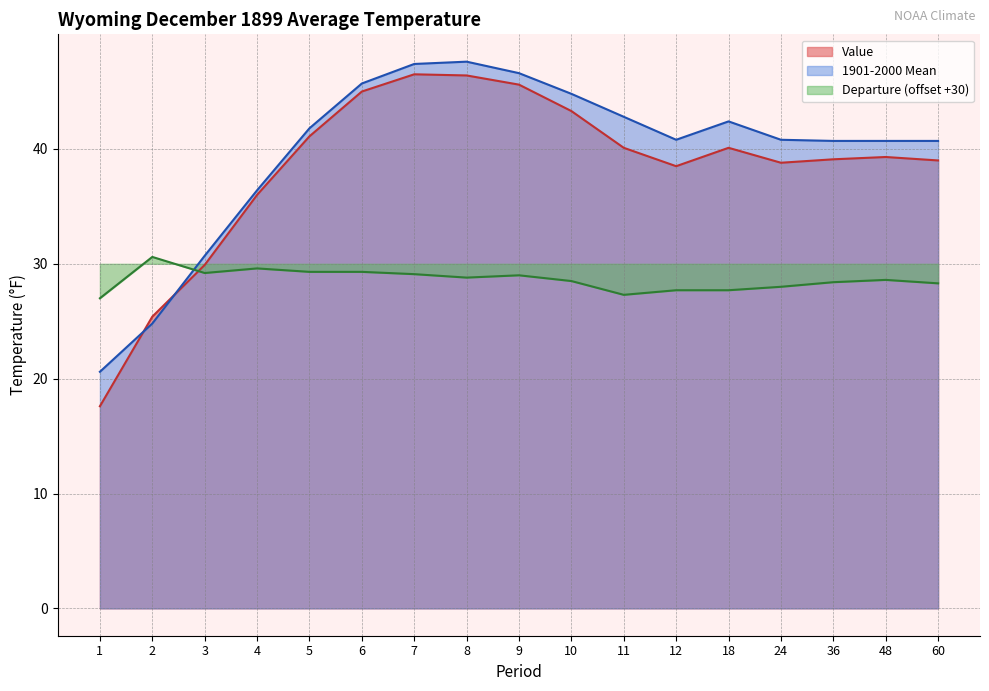

Which series ends up on top after the final intersection of Value and 1901-2000 Mean?

1901-2000 Mean